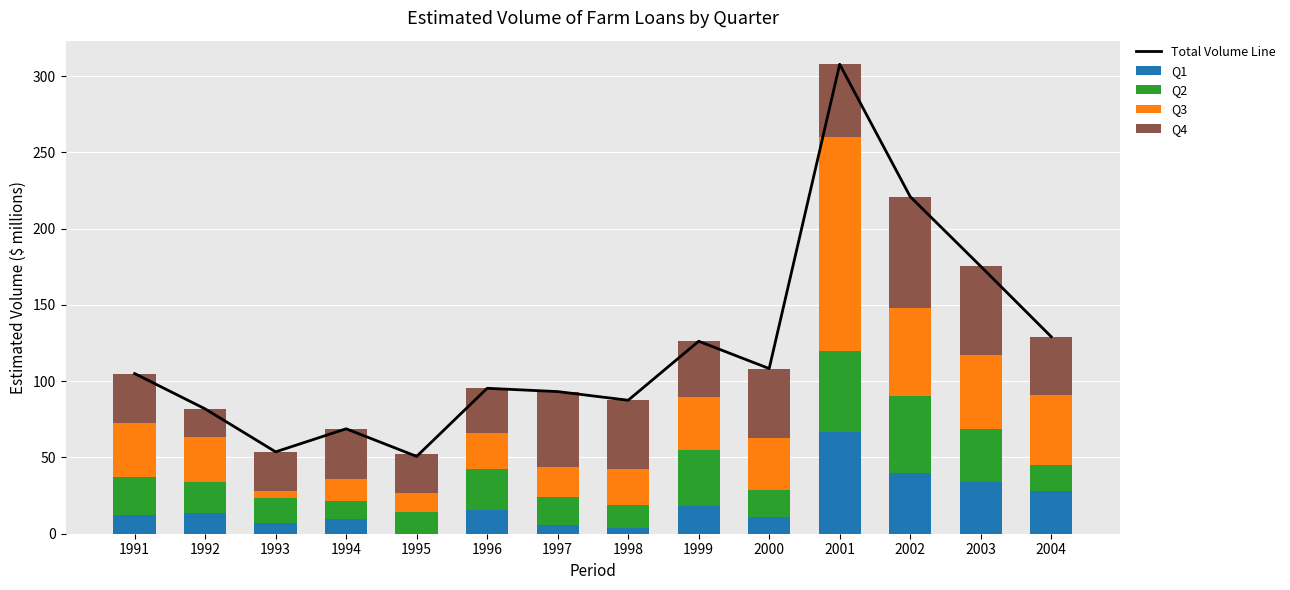

How many data points in Q1 are less than 13?

7